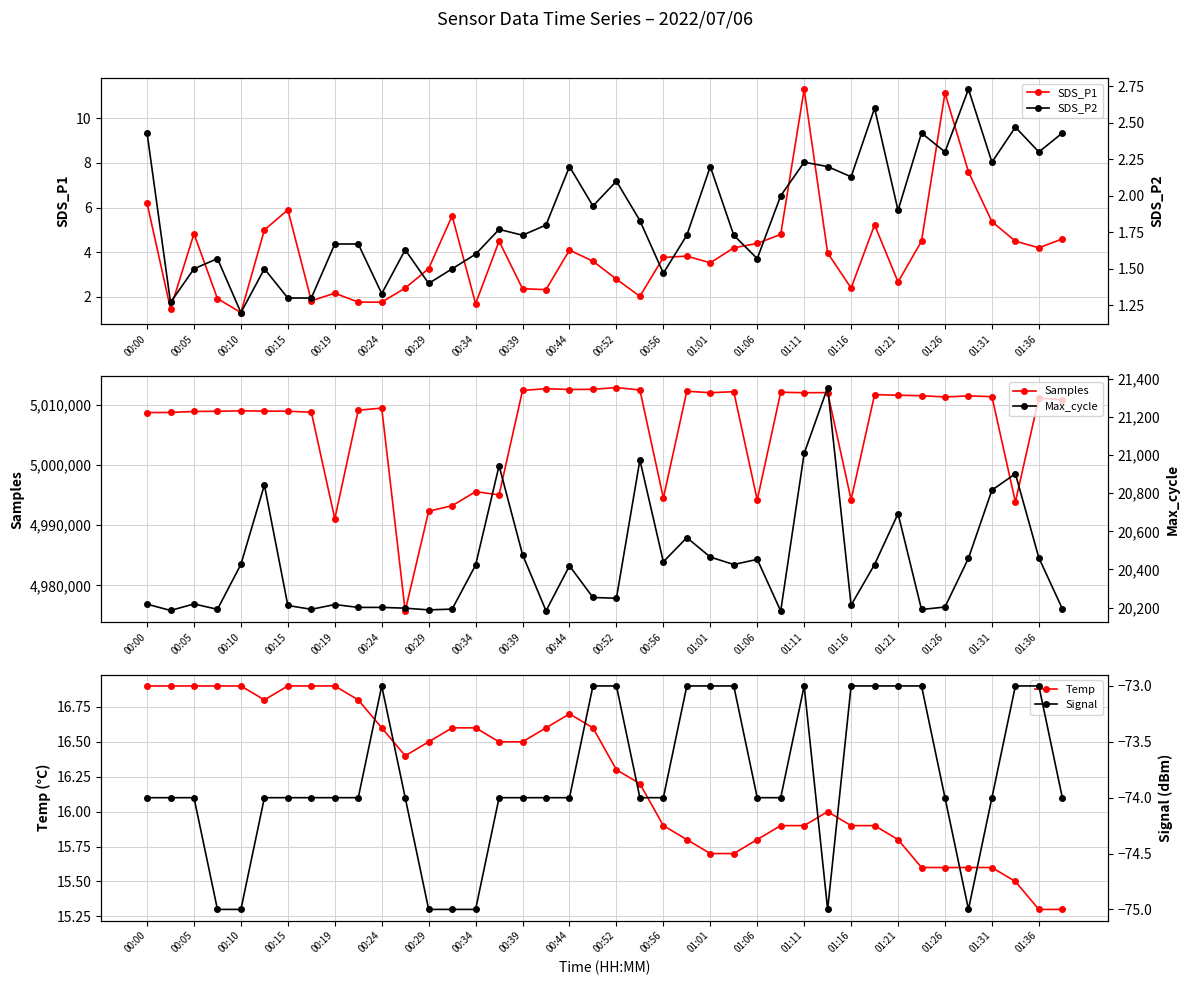

At which category is the sum across all series the highest?

21